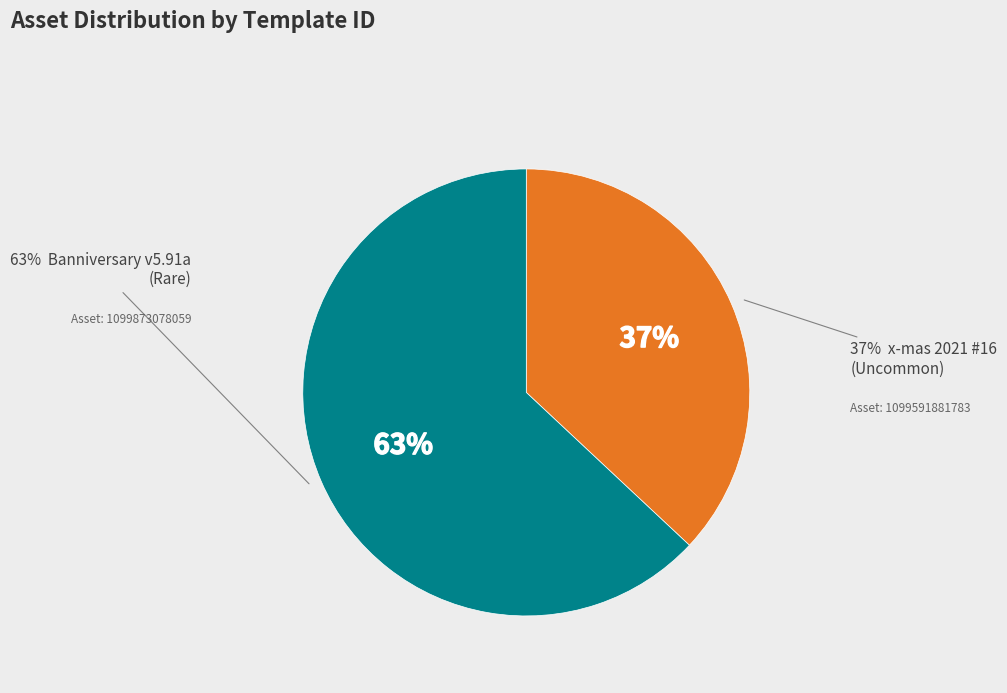

What percentage is the 1099591881783 slice, to the nearest percent?

37%